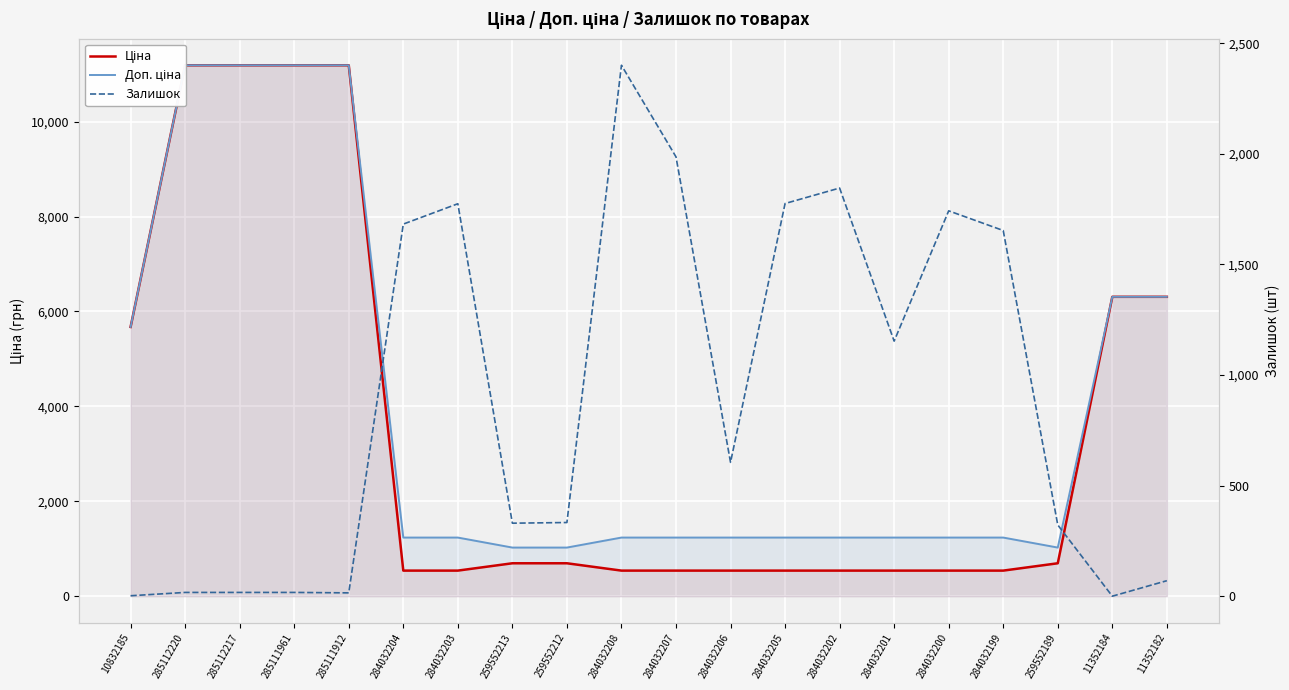

At which category is the sum across all series the highest?

285112220